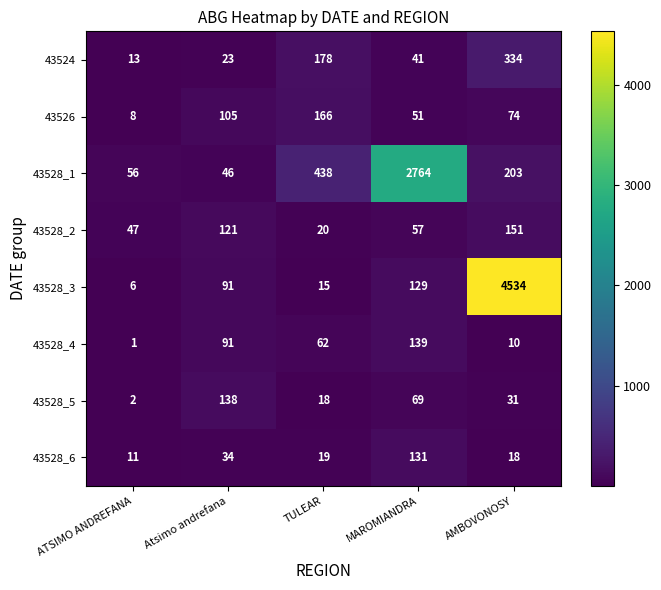

What is the difference between the maximum and minimum values in the 43528_6 series?

120